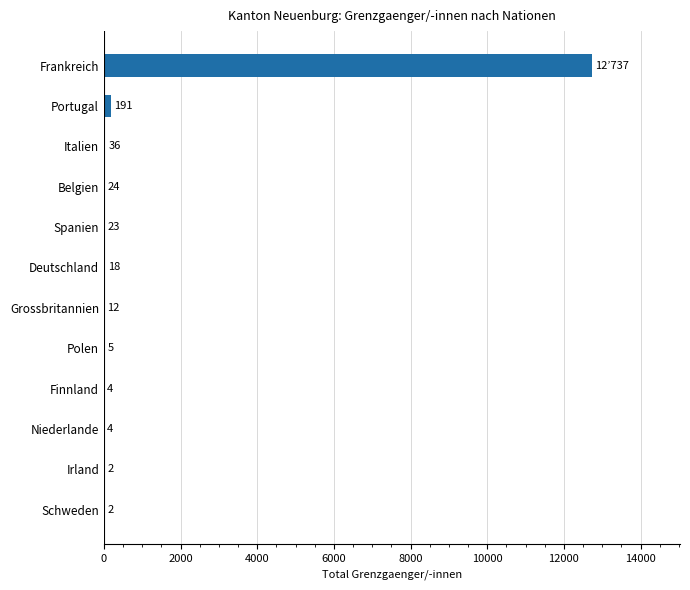

What is the maximum value shown in the chart?

12737